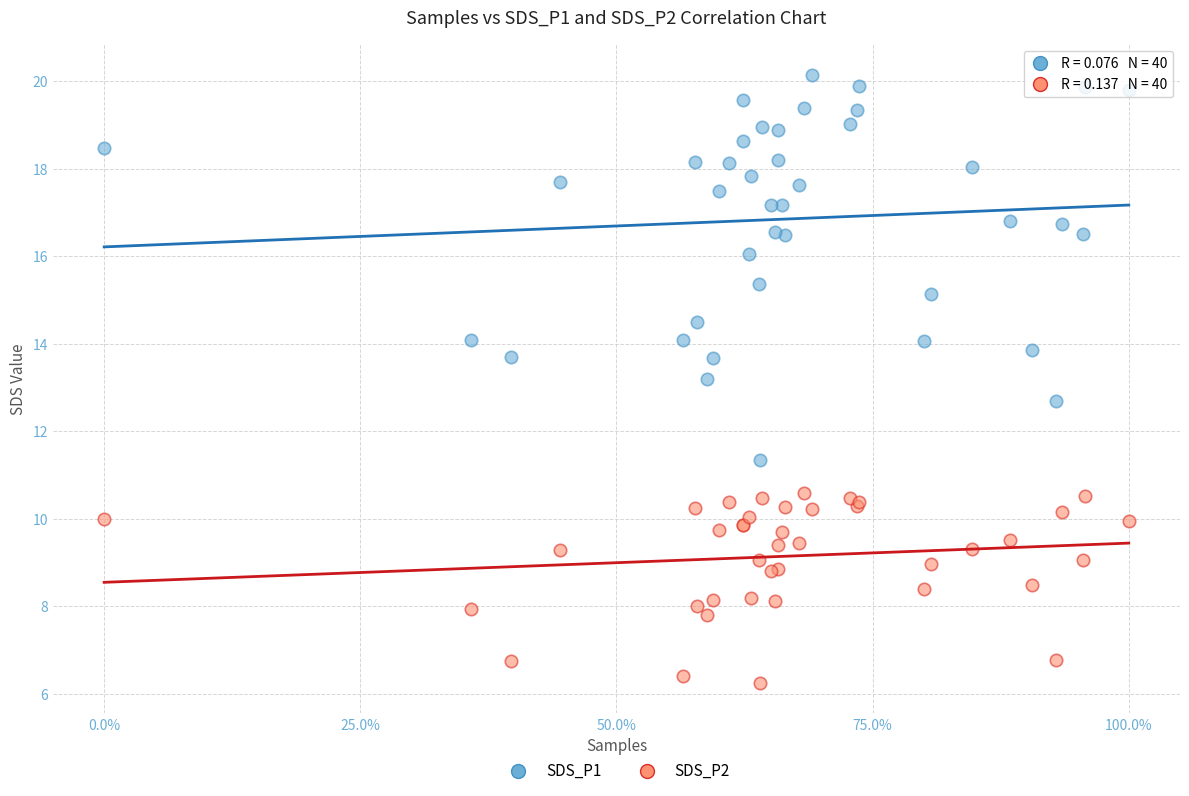

What is the X range (max minus min) for the scatter plot?

1.0